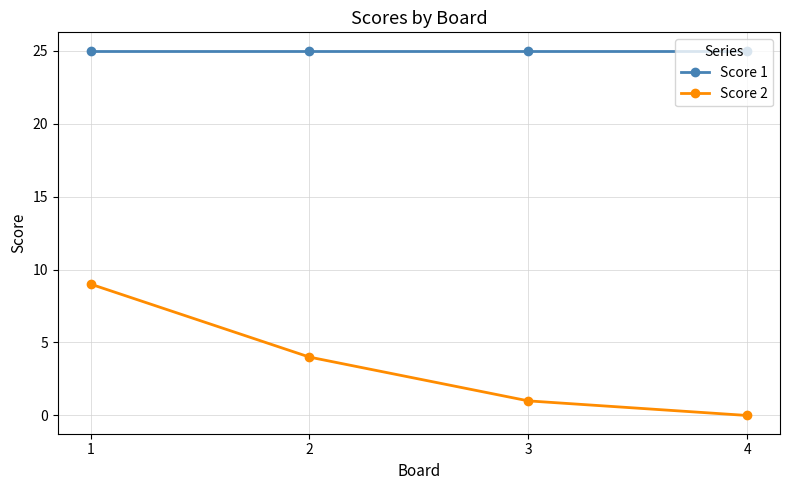

Which series changed the most between 1 and 4?

Score 2